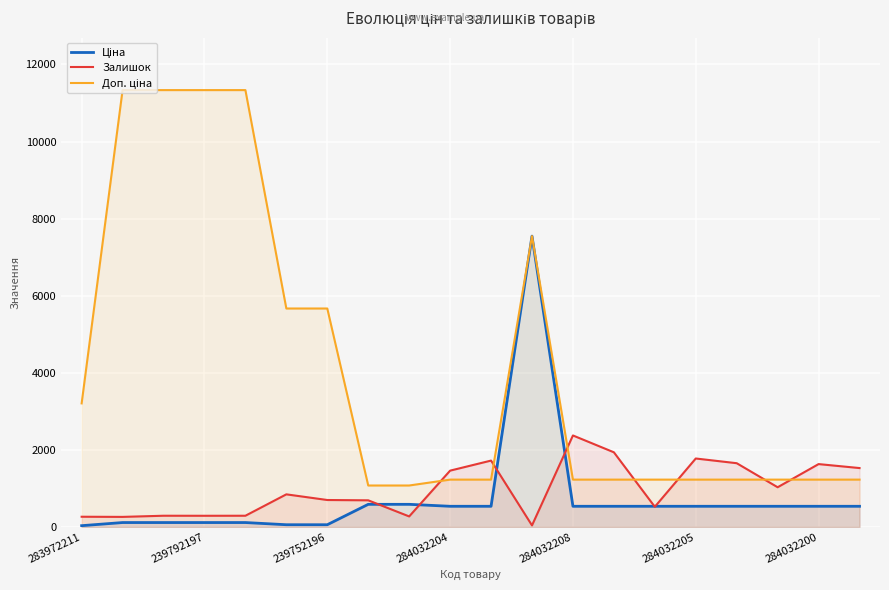

At which label does Залишок reach its minimum?

11